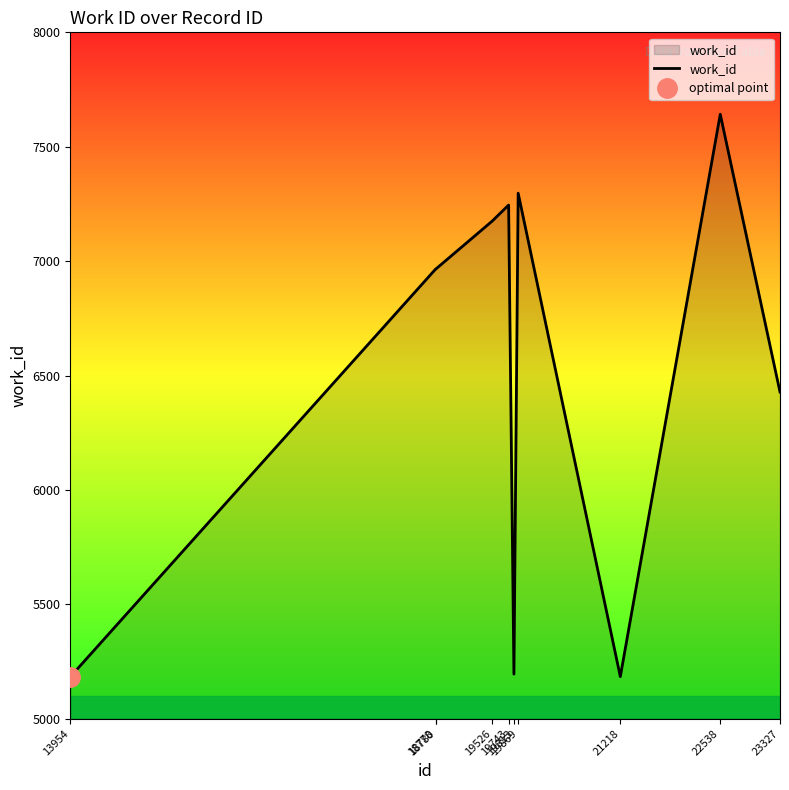

Reading left to right, transcribe all the data shown in this chart.

13954=5183	18778=6965	18780=6965	19526=7175	19743=7245	19813=5195	19869=7297	21218=5184	22538=7642	23327=6428